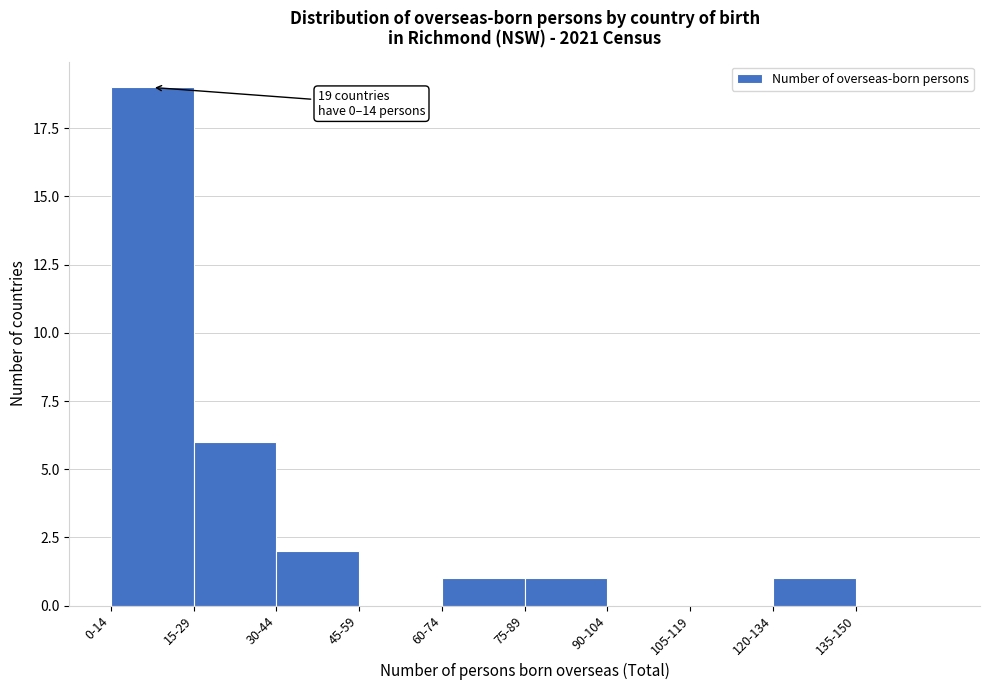

Reading left to right, what are all the values shown in this chart?

0-14=19	15-29=6	30-44=2	45-59=0	60-74=1	75-89=1	90-104=0	105-119=0	120-134=1	135-150=0